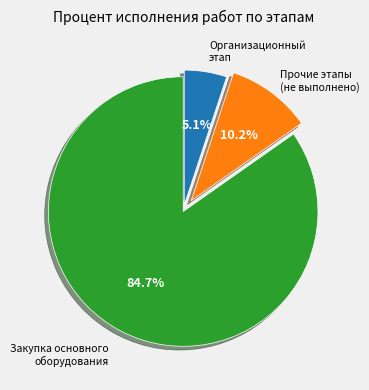

How many segments does this pie chart have?

3